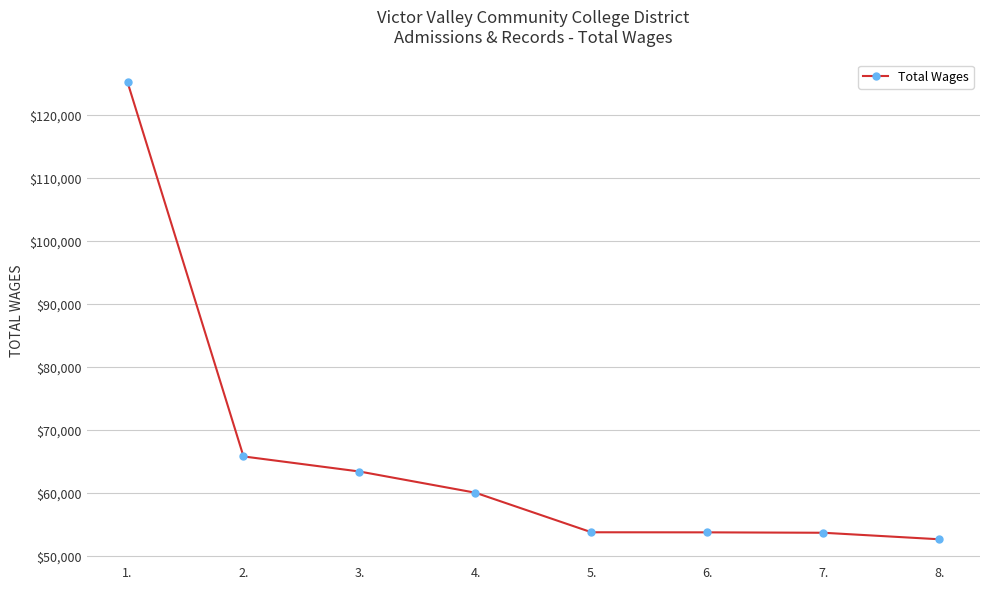

What is the label of the 2nd point from the right?

7.